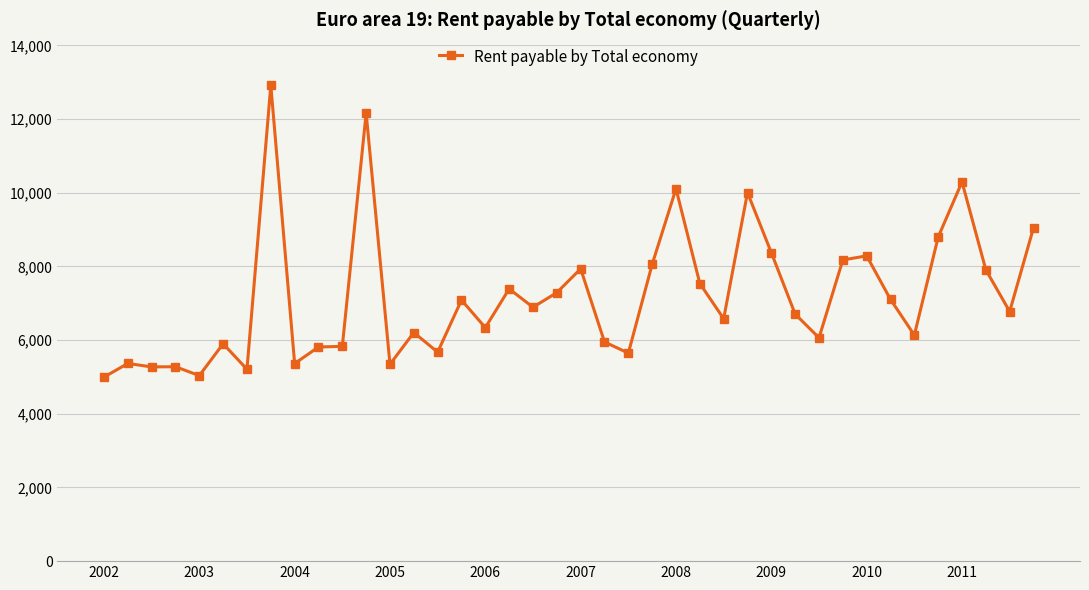

True or false: there are more than 2 points higher than both neighbors.

True